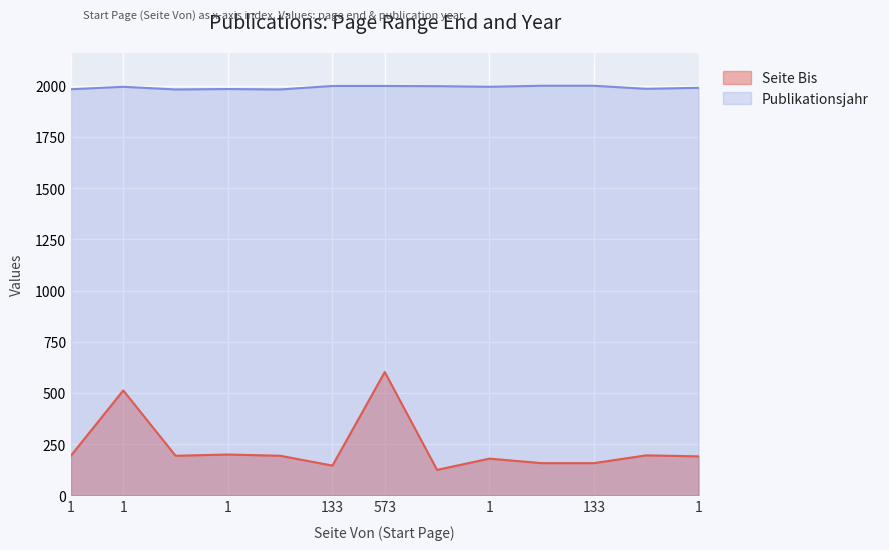

What is the difference between the maximum and minimum values in the Publikationsjahr series?

18